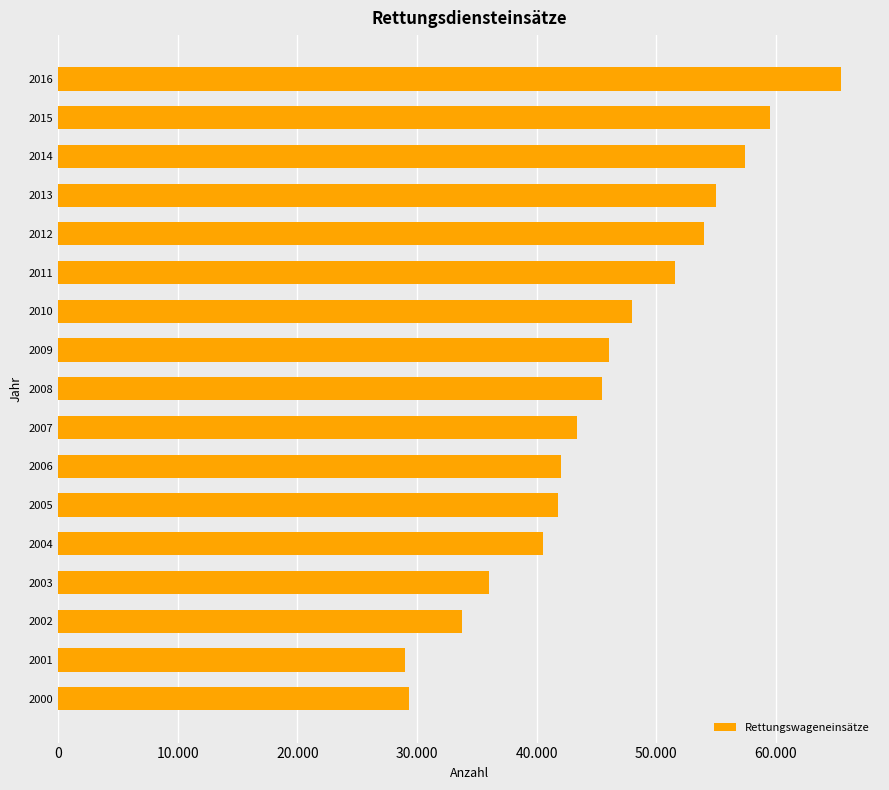

Does the chart contain any negative values?

No